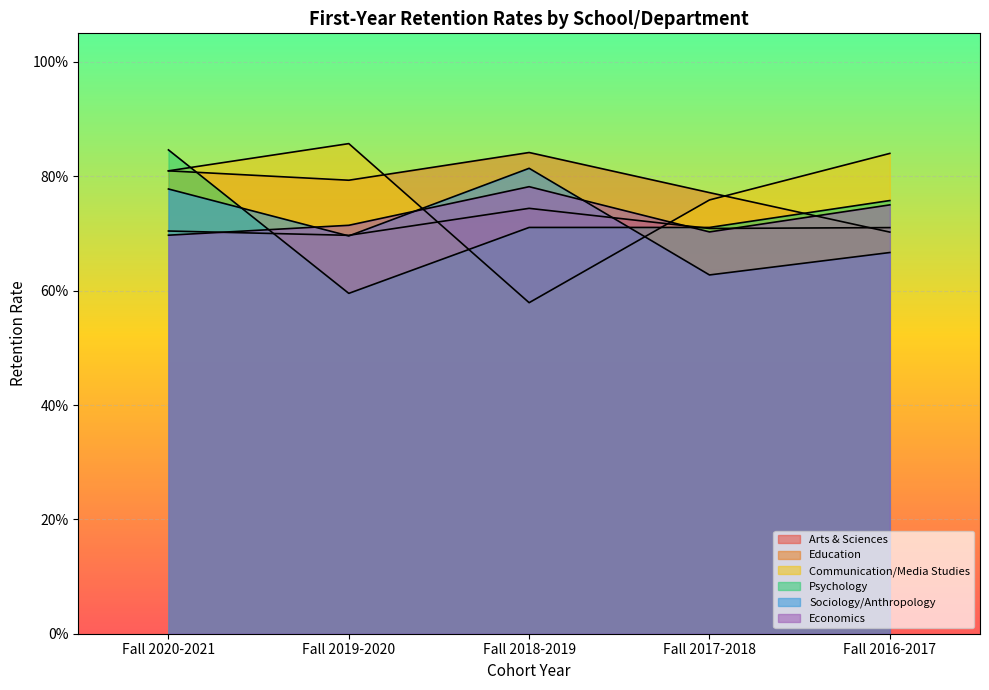

What position from the right is Fall 2019-2020?

4